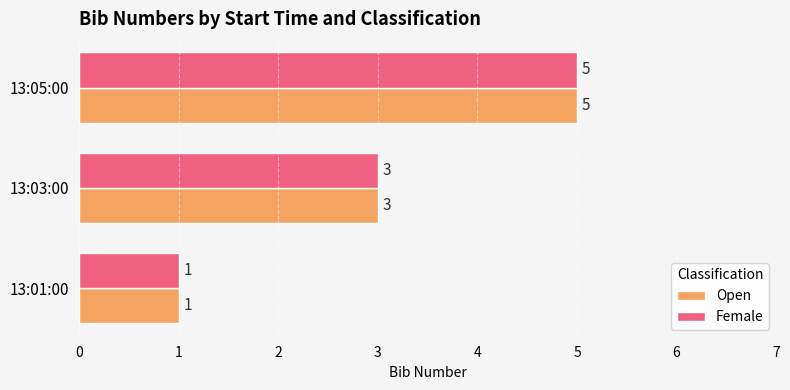

Rank the categories by Open value from lowest to highest.

13:01:00, 13:03:00, 13:05:00